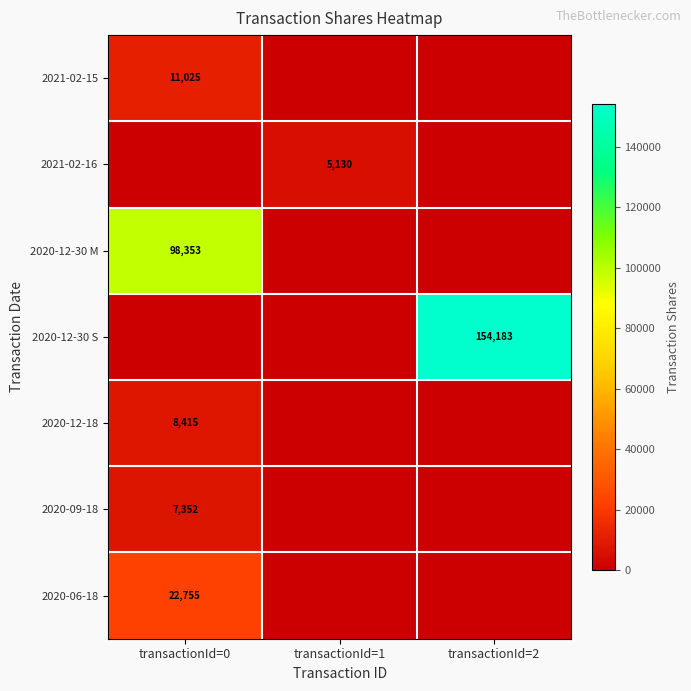

At transactionId=1, list the series in order from largest to smallest.

2021-02-16, 2021-02-15, 2020-12-30 M, 2020-12-30 S, 2020-12-18, 2020-09-18, 2020-06-18